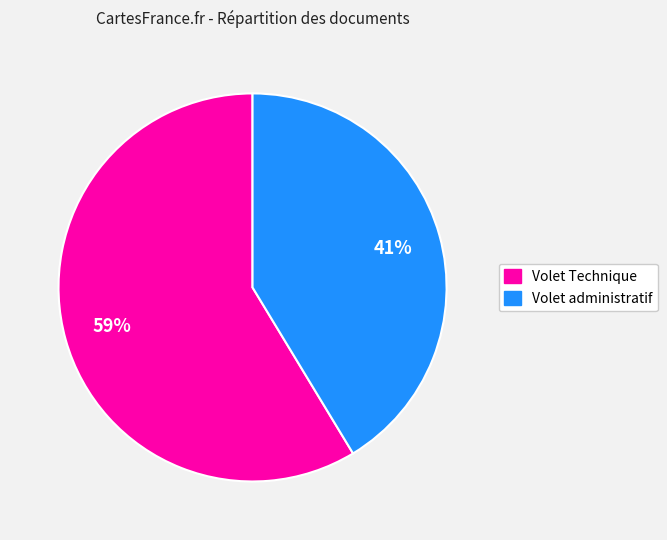

Count the number of slices in the pie.

2